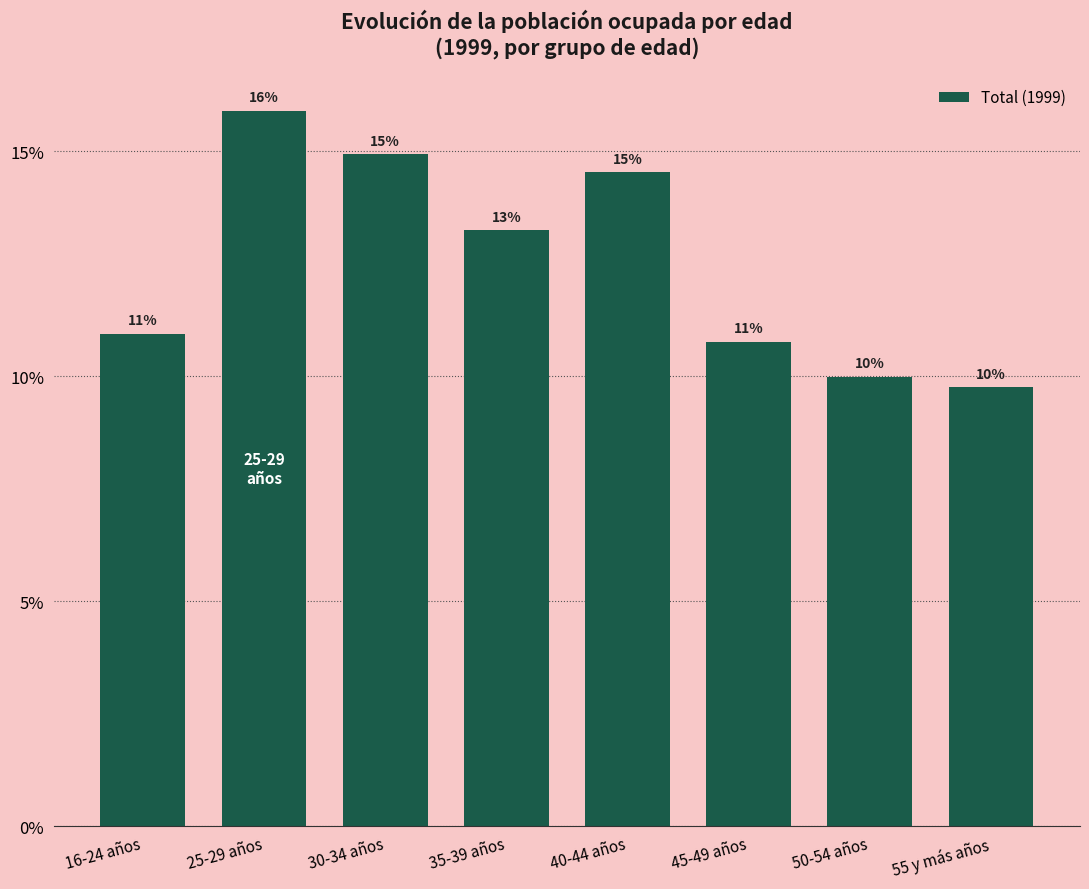

What is the approximate value at 35-39 años?

13.2